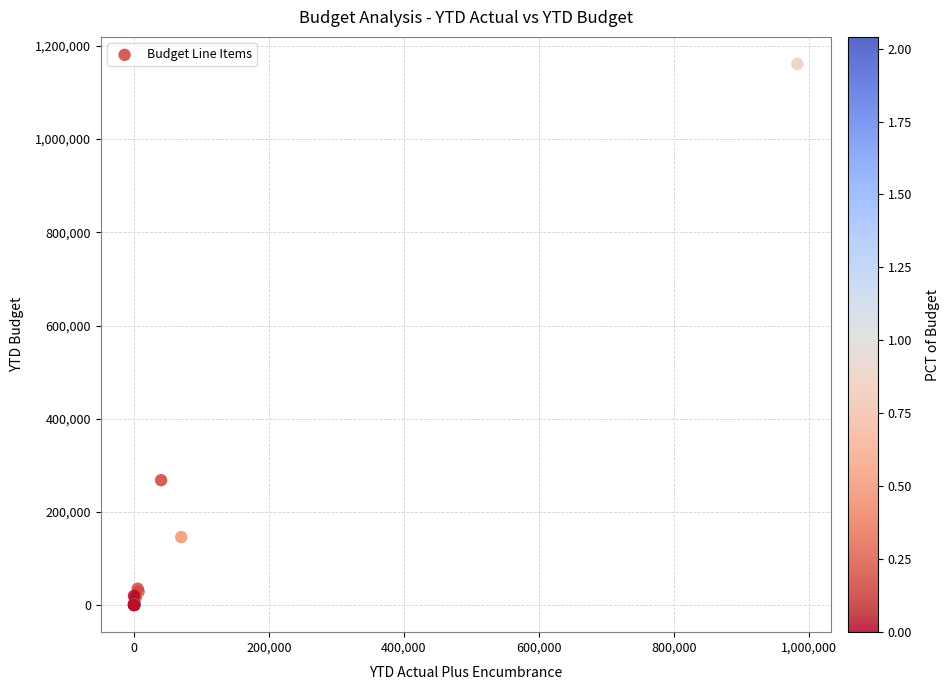

What Y value in the scatter plot is closest to 580661?

268139.0